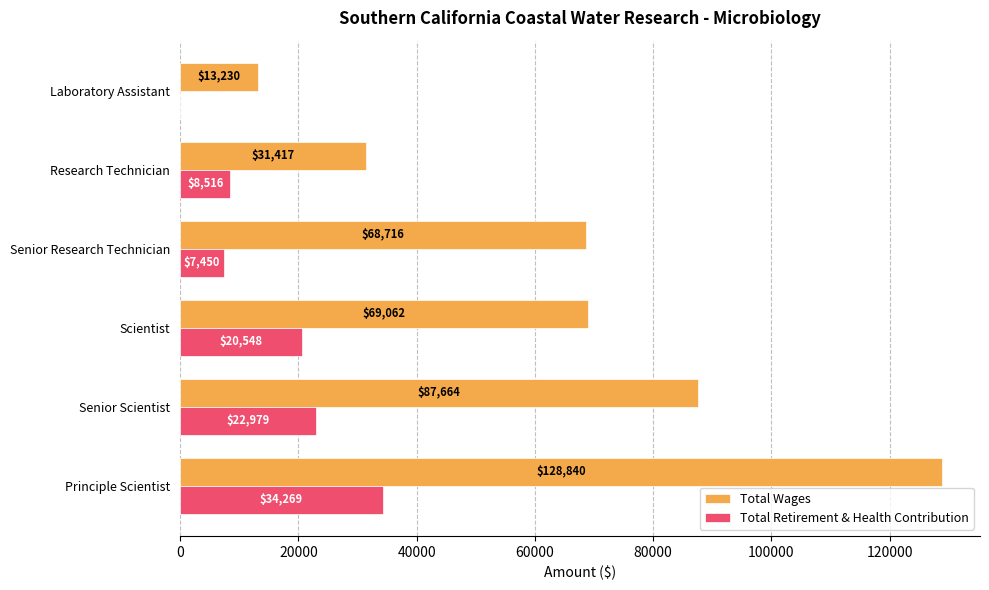

What are all the series names shown in the legend?

Total Wages, Total Retirement & Health Contribution